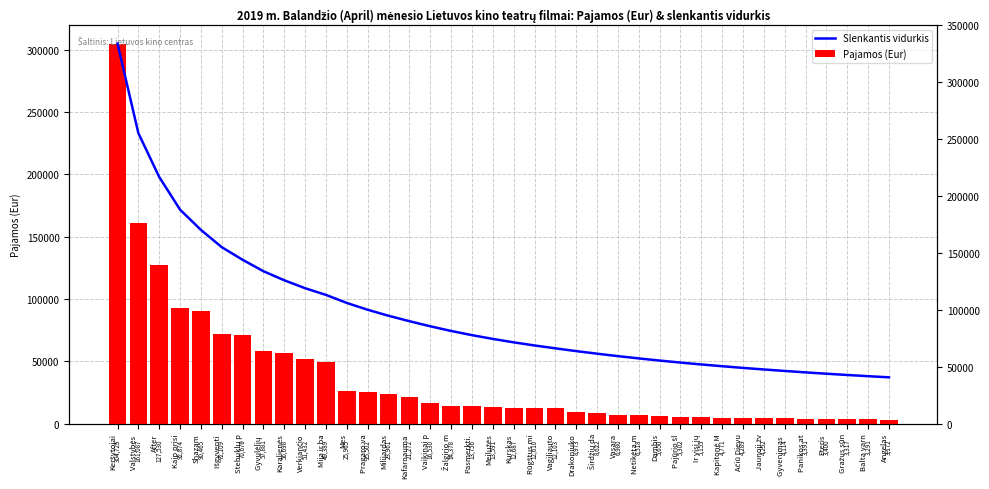

What is the value of the Slenkantis vidurkis bar at the 13th from the left?

91255.9